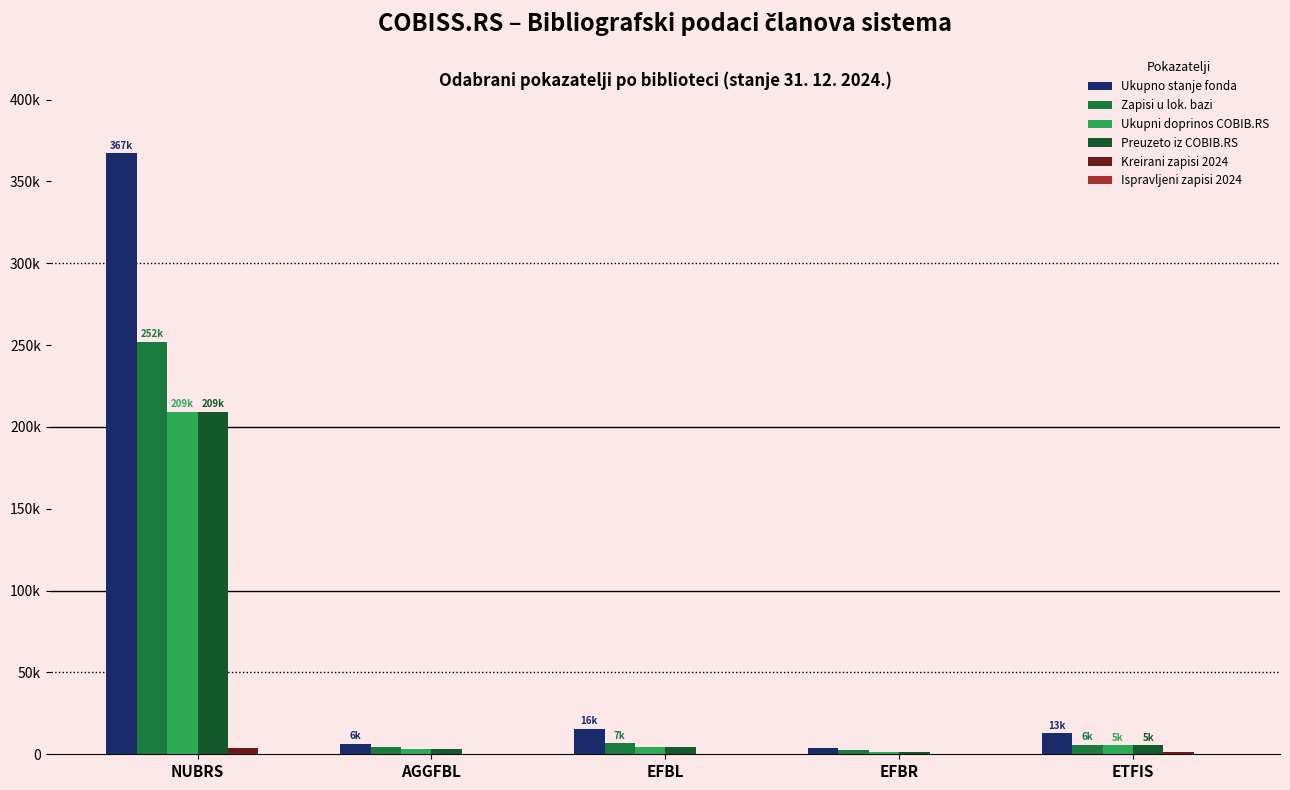

What is the sum of all Preuzeto iz COBIB.RS values?

224012